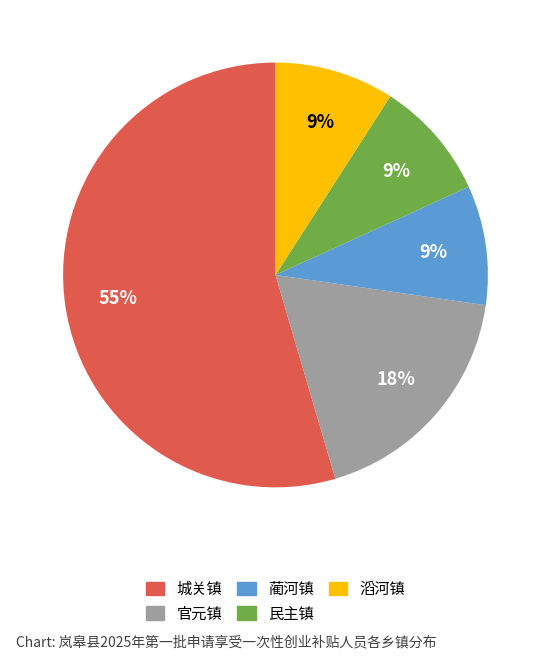

What is the ratio of the value at 蔺河镇 to the value at 城关镇?

0.2